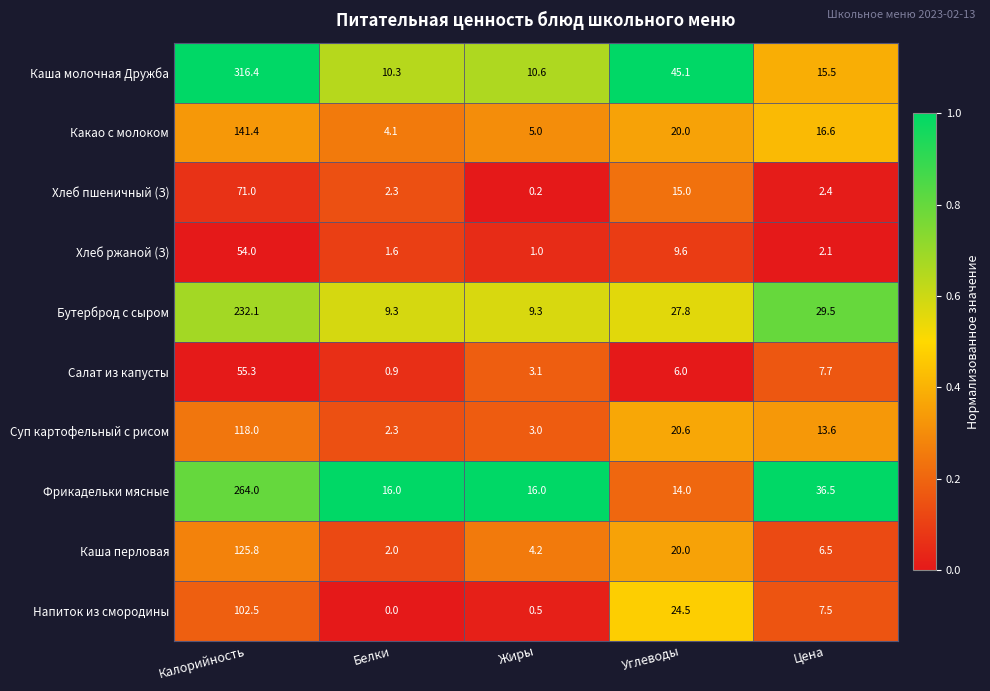

At Жиры, list the series in order from largest to smallest.

Фрикадельки мясные, Каша молочная Дружба, Бутерброд с сыром, Какао с молоком, Каша перловая, Салат из капусты, Суп картофельный с рисом, Хлеб ржаной (З), Напиток из смородины, Хлеб пшеничный (З)